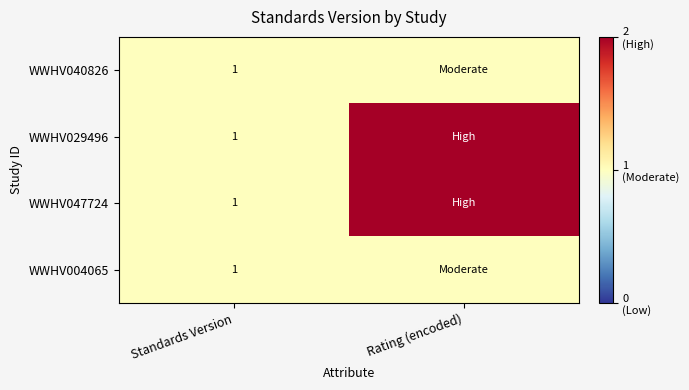

At which category is the sum across all series the highest?

Rating (encoded)